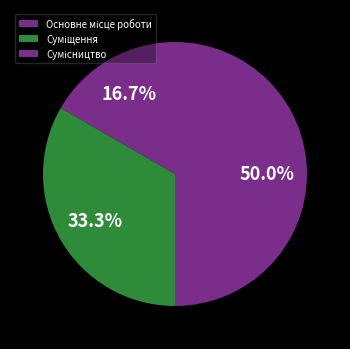

Count the number of slices in the pie.

3